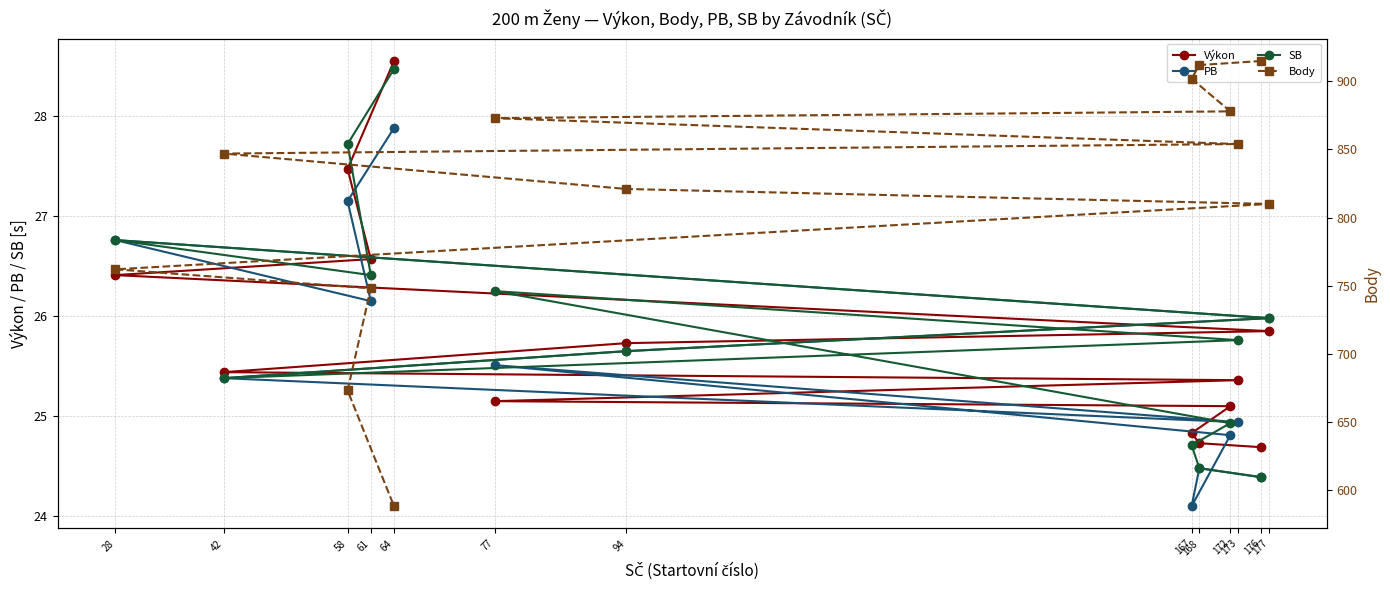

Is it true that SB equals 9.9 at 172?

False